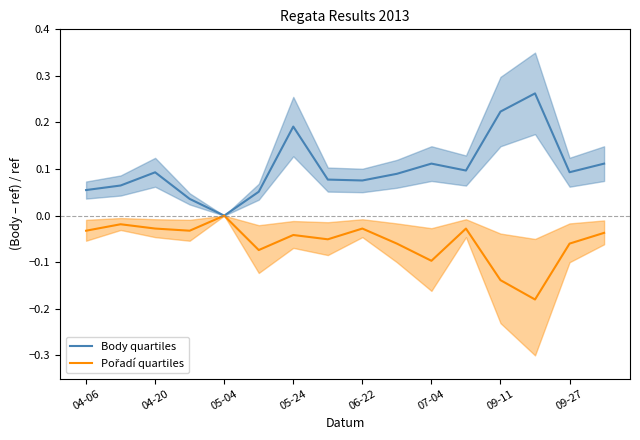

Reading left to right, list all the values displayed in this chart.

Body: 0.1	0.1	0.1	0.0	0.0	0.1	0.2	0.1	0.1	0.1	0.1	0.1	0.2	0.3	0.1	0.1
Pořadí: -0.0	-0.0	-0.0	-0.0	-0.0	-0.1	-0.0	-0.1	-0.0	-0.1	-0.1	-0.0	-0.1	-0.2	-0.1	-0.0